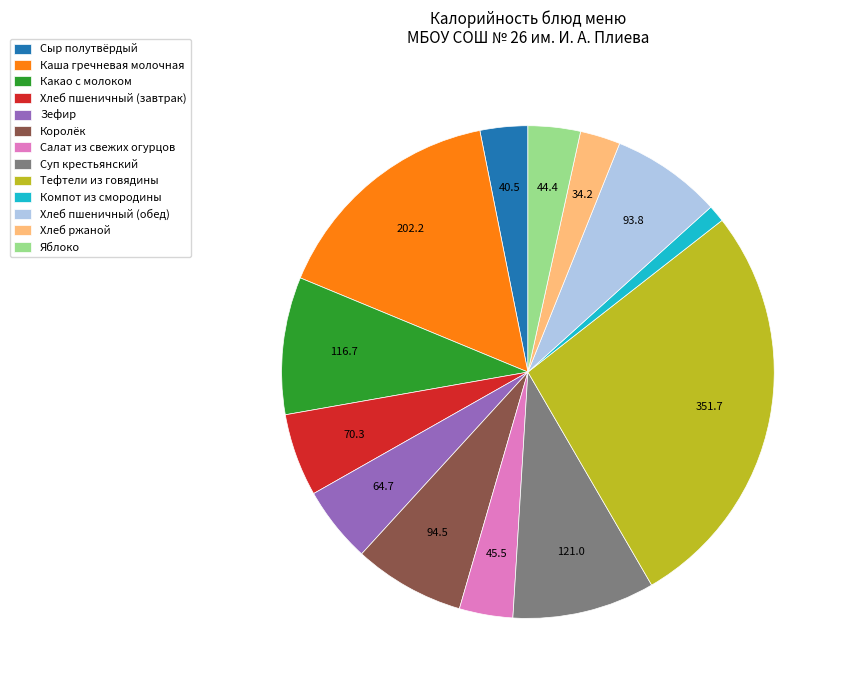

How many slices are in this pie chart?

13